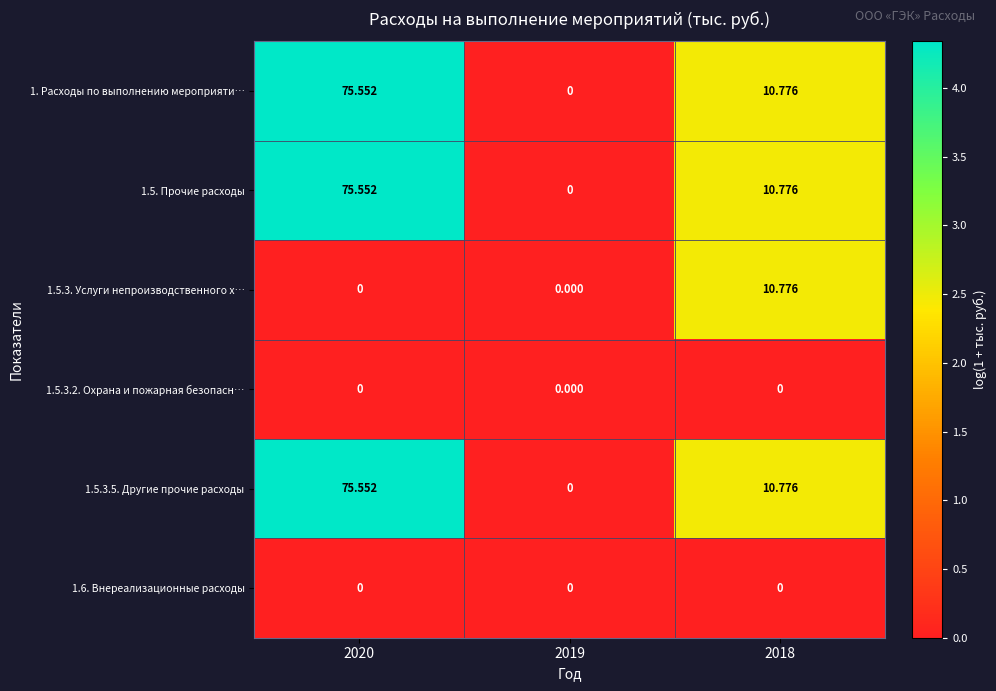

Is the value of 1.5.3.5. Другие прочие расходы at 2019 greater than the value of 1.5.3. Услуги непроизводственного х… at 2018?

No